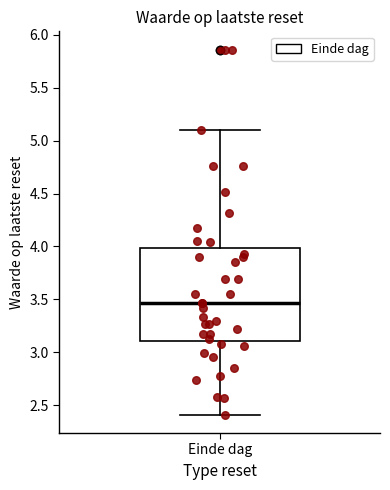

Transcribe this box plot: give where the median line is, the range the box spans, and where the two whiskers end, as read against the y-axis. The values are not printed on the chart, so give them approximately, as read against the axis.

median 3.45, box 3.10 to 4.00, whiskers 2.40 to 5.10